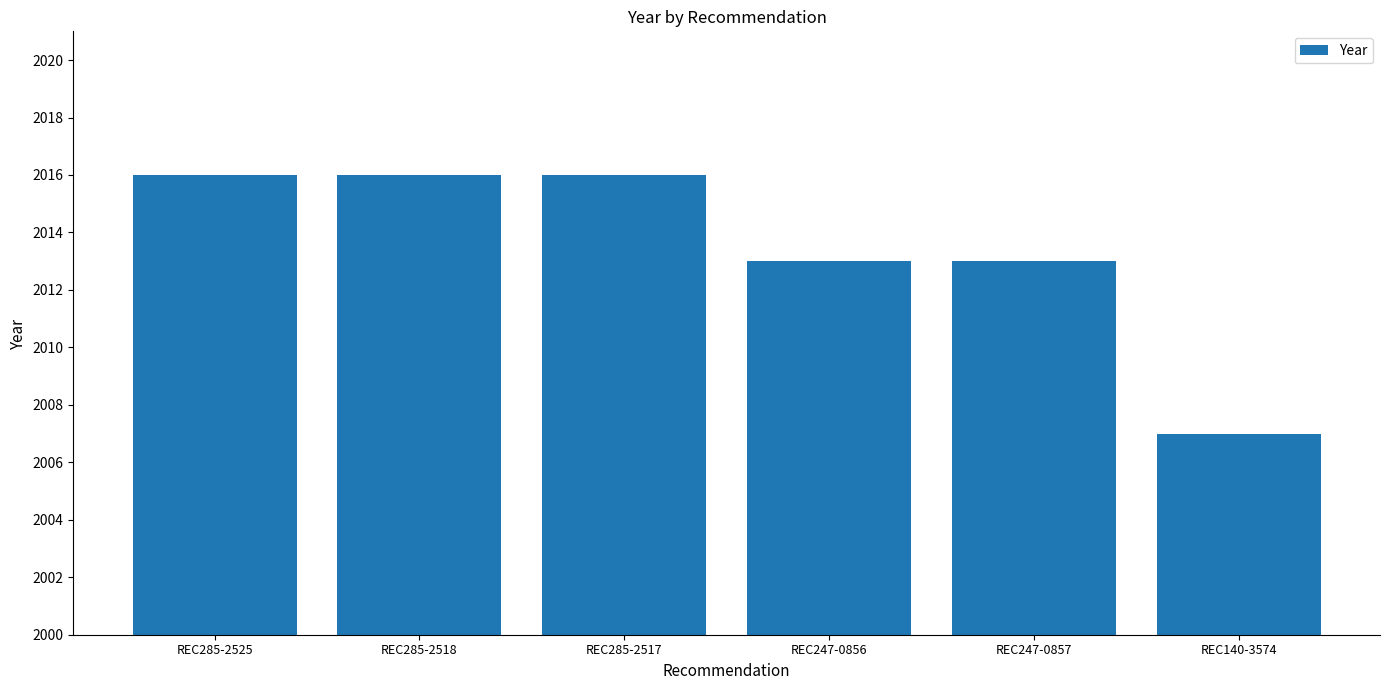

What position from the left is REC247-0856?

4